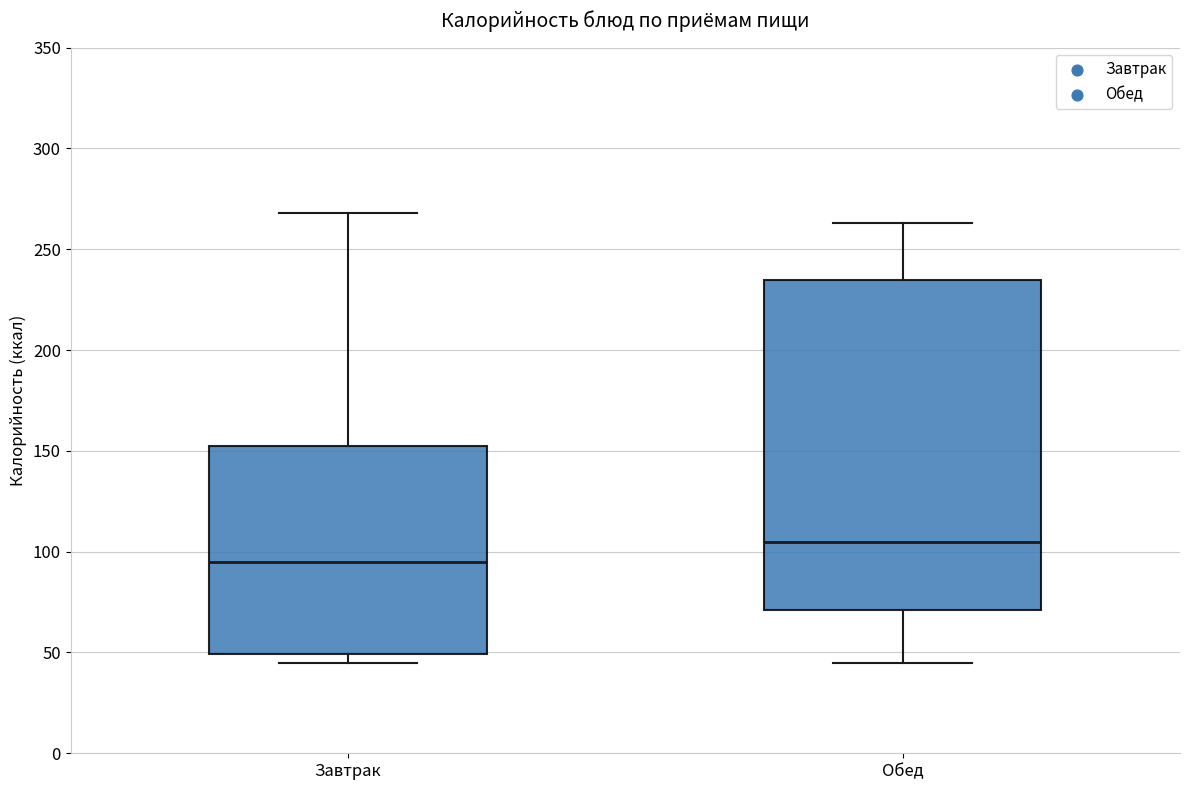

Which box's median line is the lowest?

Завтрак